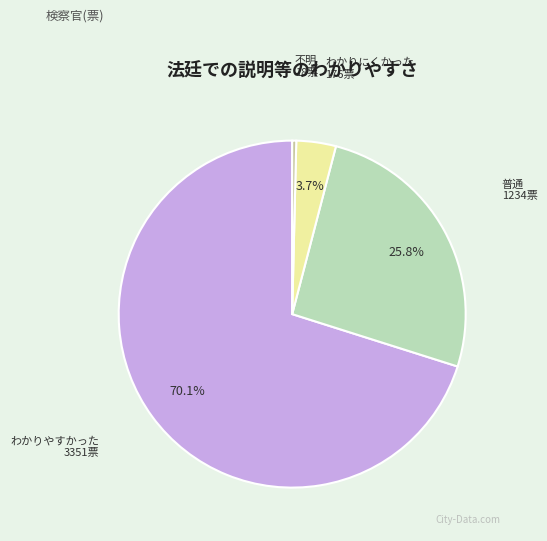

To the nearest percent, what is the average slice percentage?

25%